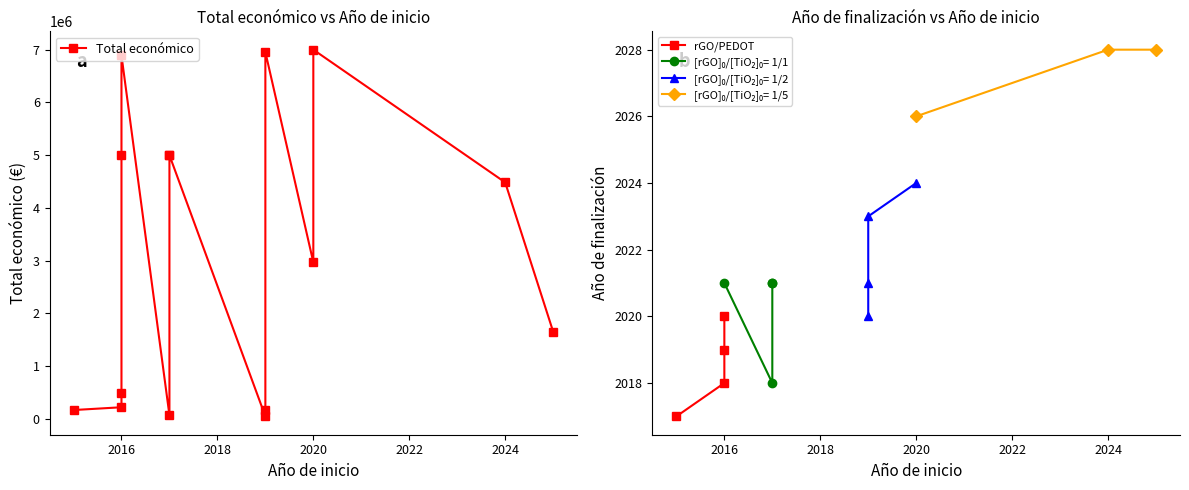

Reading left to right, extract all data points from this chart.

Total económico: 50000	170121	2969642	4997660	170121	223120	72500	4484546	486000	6891265	5000000	6955758	6999999	4999927	1656000
Año de finalización: 2020	2021	2024	2020	2017	2018	2018	2028	2019	2021	2021	2023	2026	2021	2028